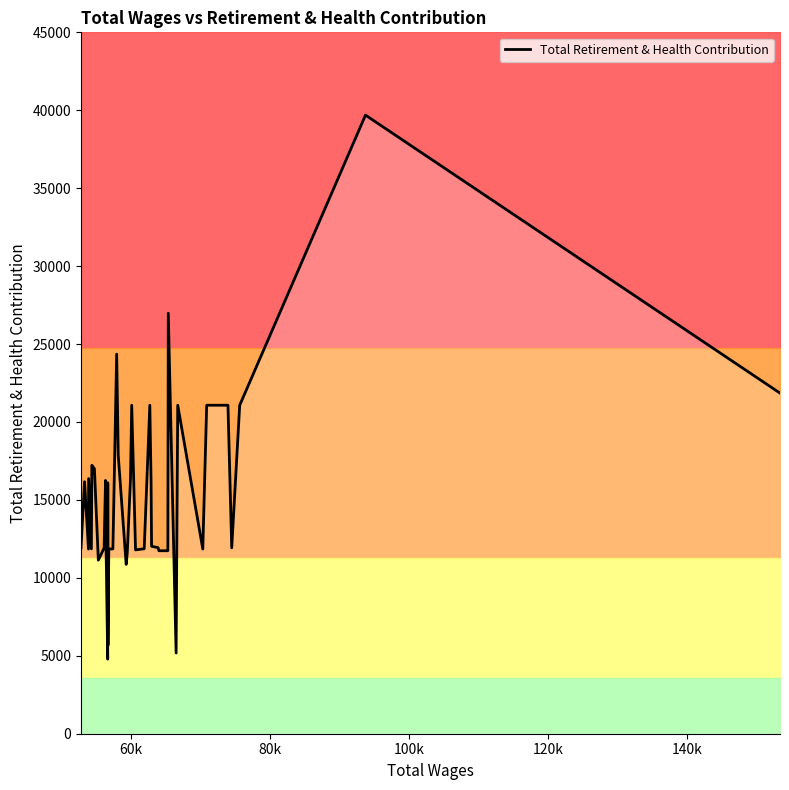

What is the maximum value for Total Retirement & Health Contribution?

39687